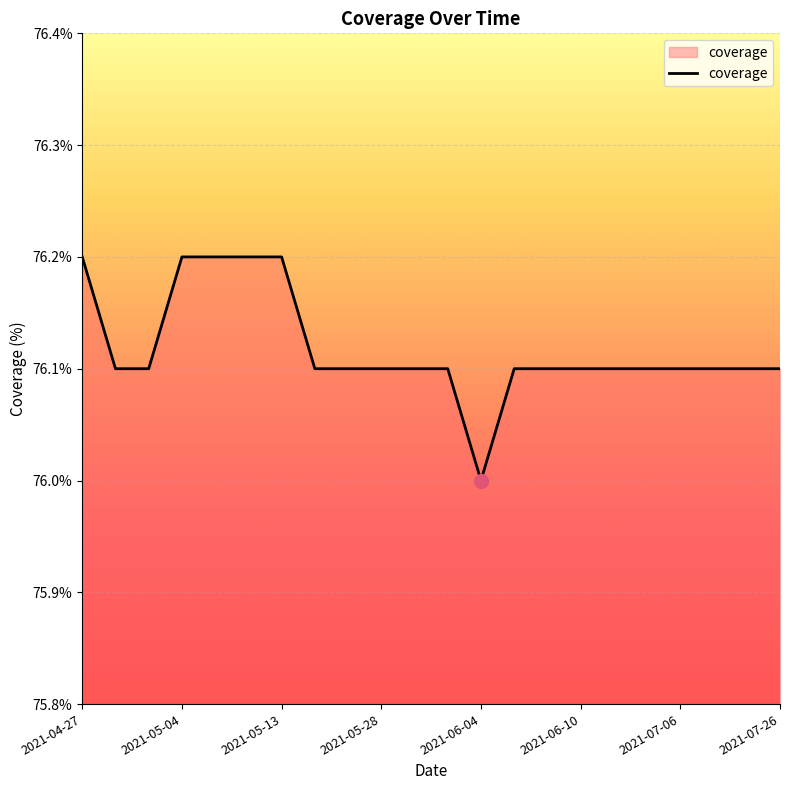

What is the smallest value displayed?

76.0